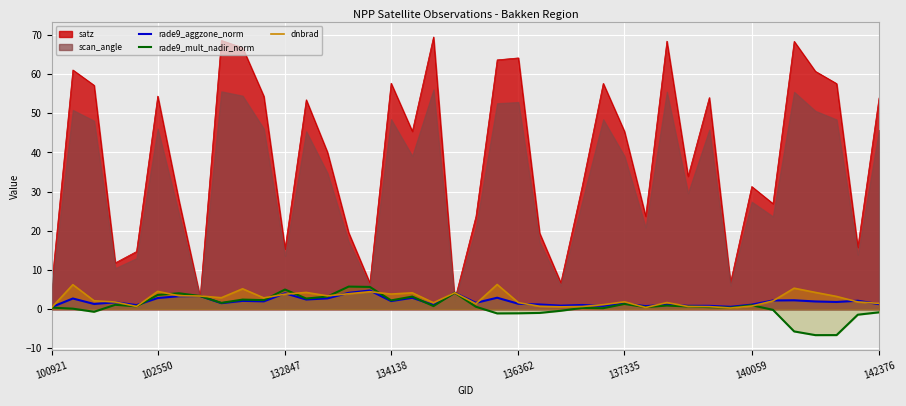

The value of satz at 142376 is 70.7. True or false?

False